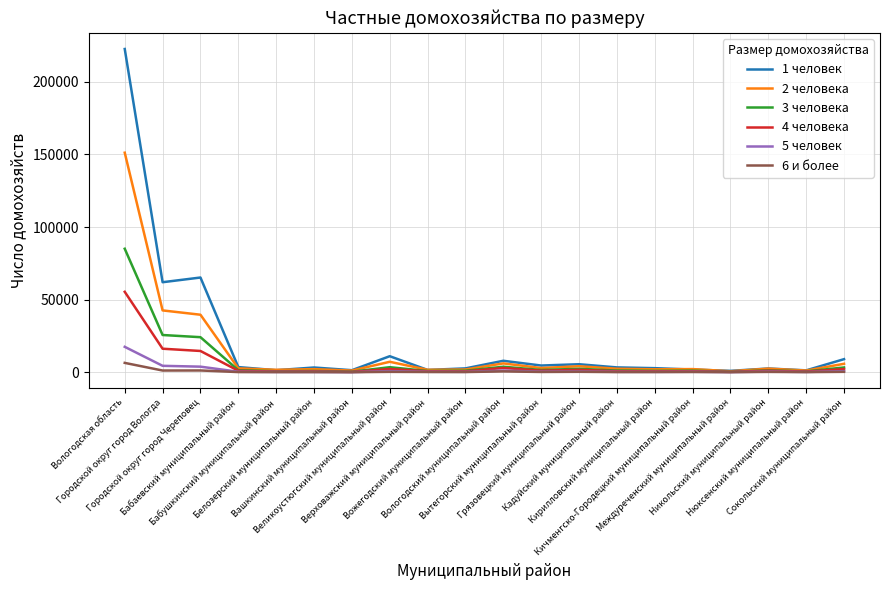

Which category has the highest value across all series?

Вологодская область